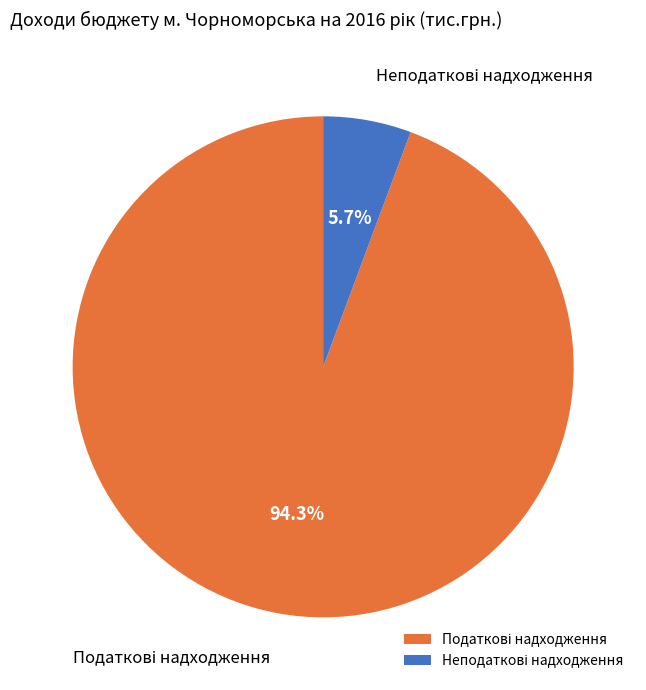

Does any single category account for the majority?

Yes